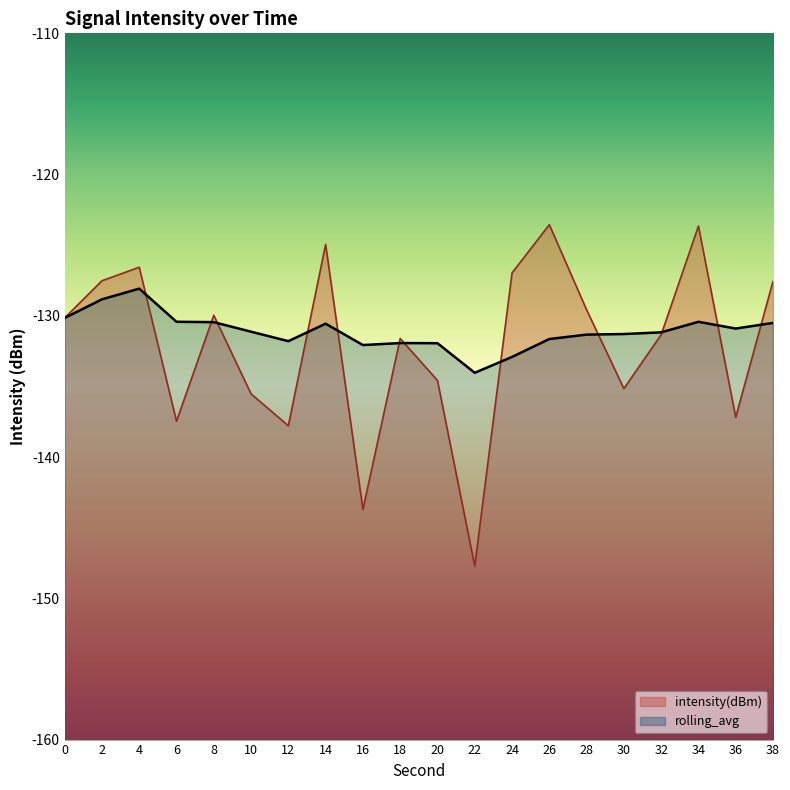

Reading left to right, list all the values displayed in this chart.

intensity(dBm): 0=-130.1	2=-127.5	4=-126.6	6=-137.5	8=-130.0	10=-135.5	12=-137.8	14=-124.9	16=-143.7	18=-131.6	20=-134.6	22=-147.7	24=-127.0	26=-123.5	28=-129.6	30=-135.2	32=-131.3	34=-123.6	36=-137.2	38=-127.6
rolling_avg: 0=-130.1	2=-128.8	4=-128.1	6=-130.4	8=-130.4	10=-131.1	12=-131.8	14=-130.6	16=-132.1	18=-131.9	20=-131.9	22=-134.0	24=-132.9	26=-131.6	28=-131.3	30=-131.3	32=-131.2	34=-130.4	36=-130.9	38=-130.5